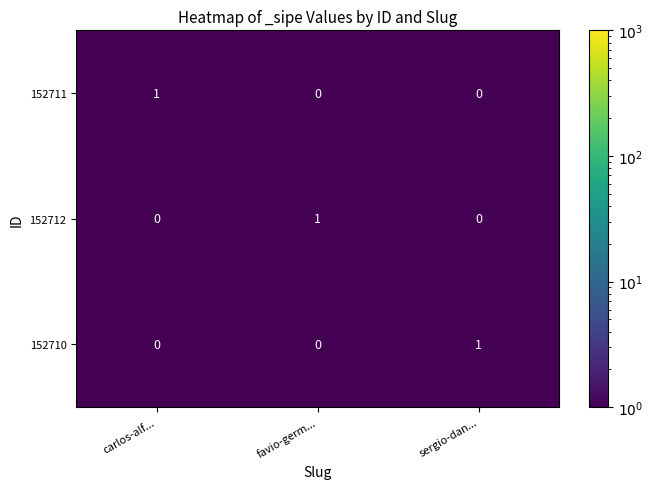

Reading left to right, what are all the values shown in this chart?

152711: carlos-alf...=1	favio-germ...=0	sergio-dan...=0
152712: carlos-alf...=0	favio-germ...=1	sergio-dan...=0
152710: carlos-alf...=0	favio-germ...=0	sergio-dan...=1